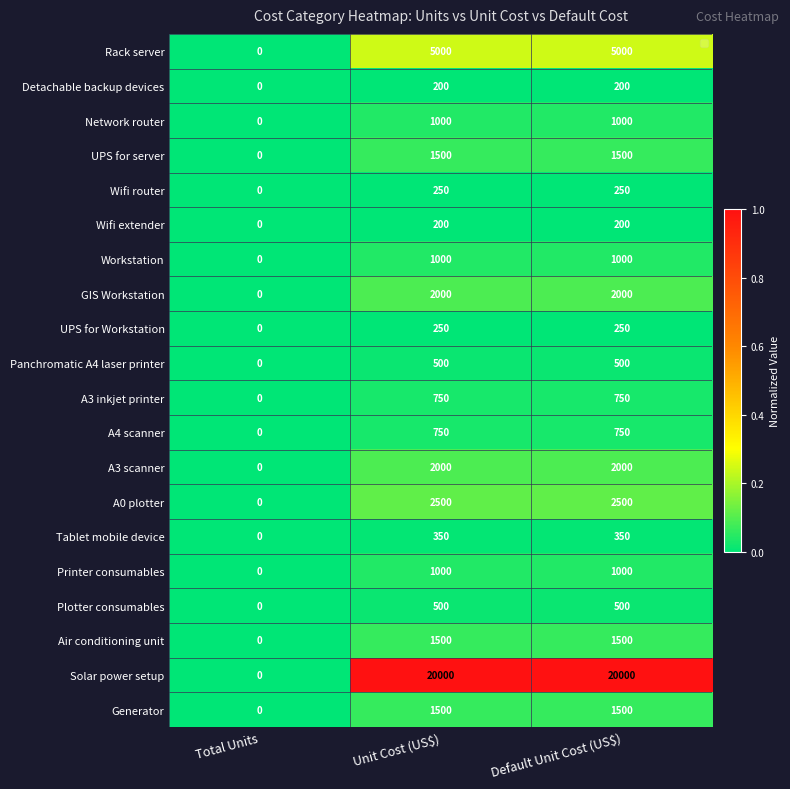

At which category does the chart reach its minimum across all series?

Total Units